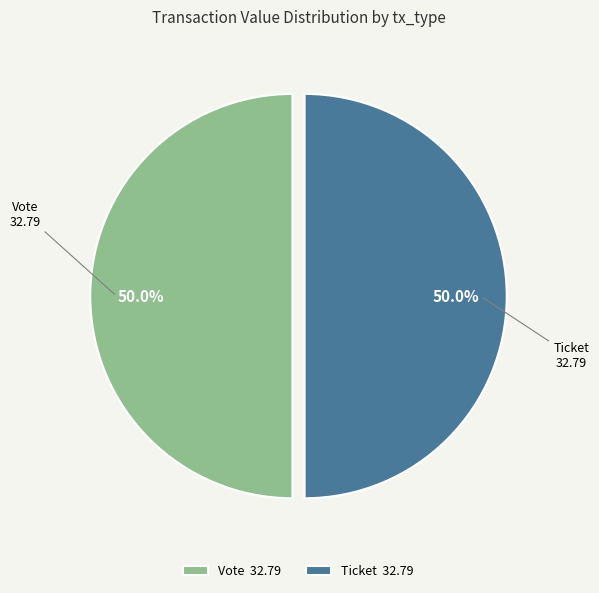

What is the ratio of the value at Vote to the value at Ticket?

1.0